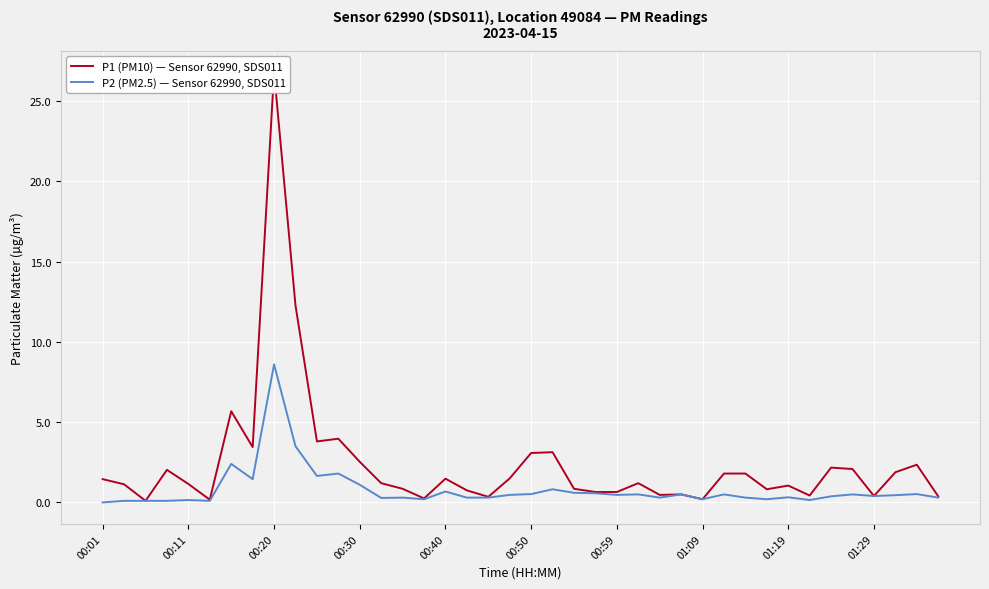

What is the maximum value for P2 (PM2.5) — Sensor 62990, SDS011?

8.6